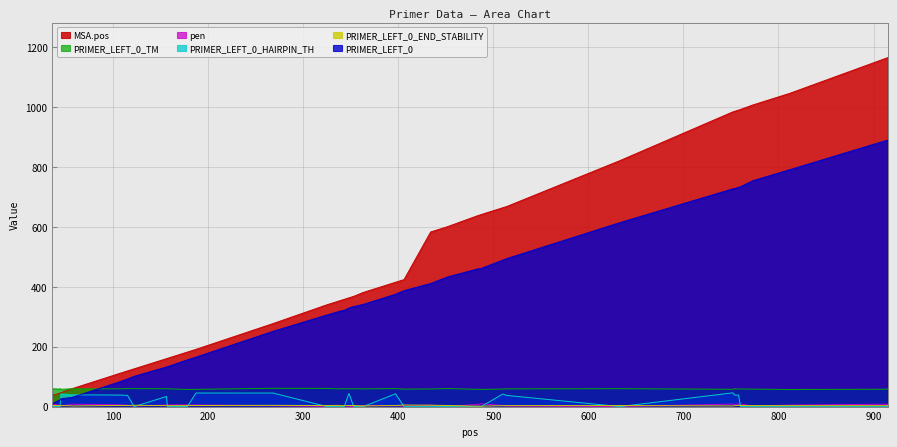

At which category is the sum across all series the highest?

915